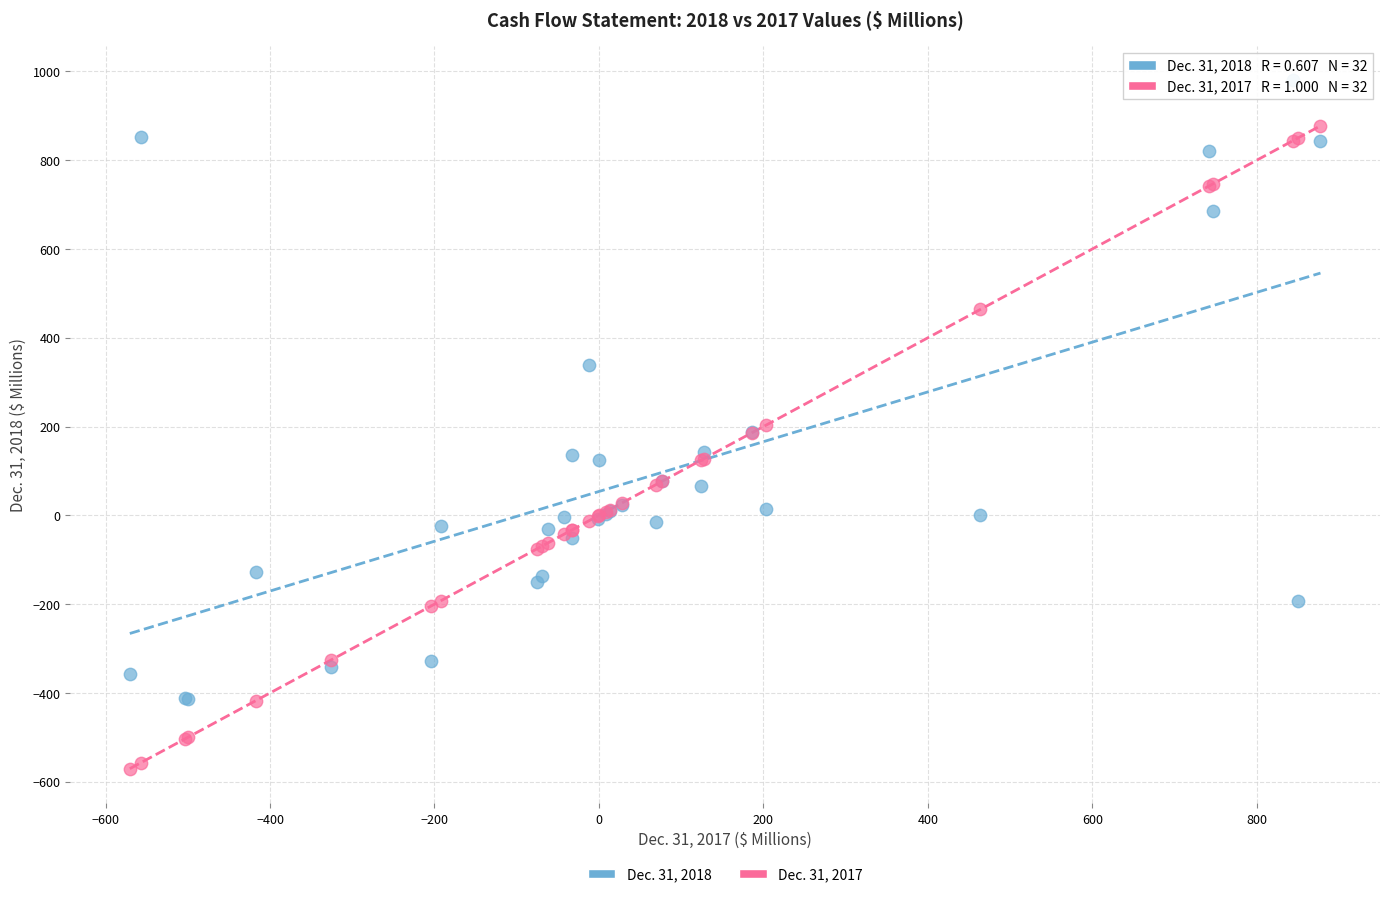

Which series reaches the minimum Y coordinate?

Dec. 31, 2017